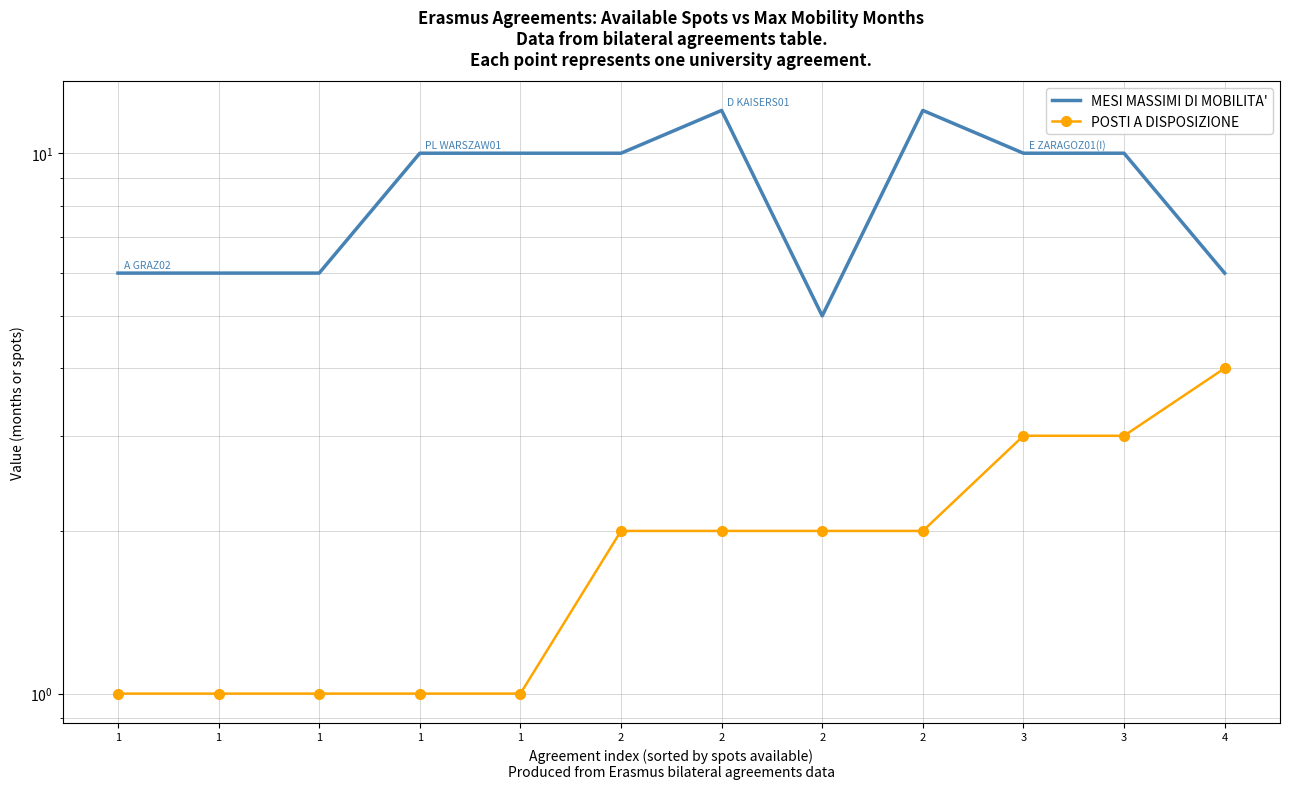

What is the difference between the second highest and minimum values in the POSTI A DISPOSIZIONE series?

2